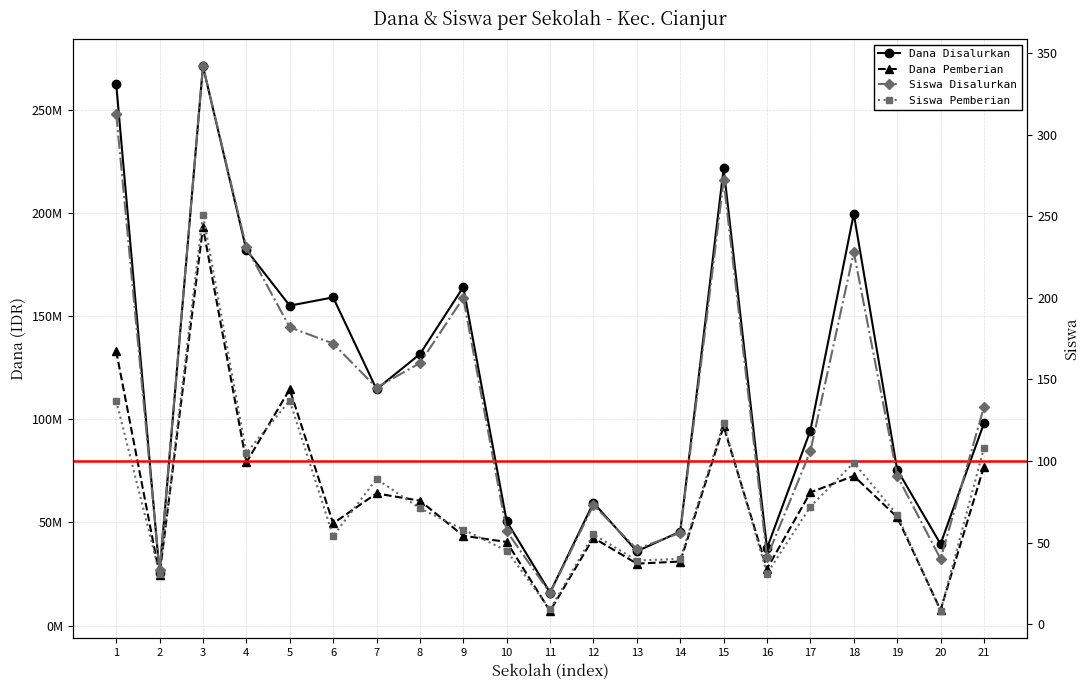

What is the sum of the Siswa Pemberian values at 21 and 1?

245